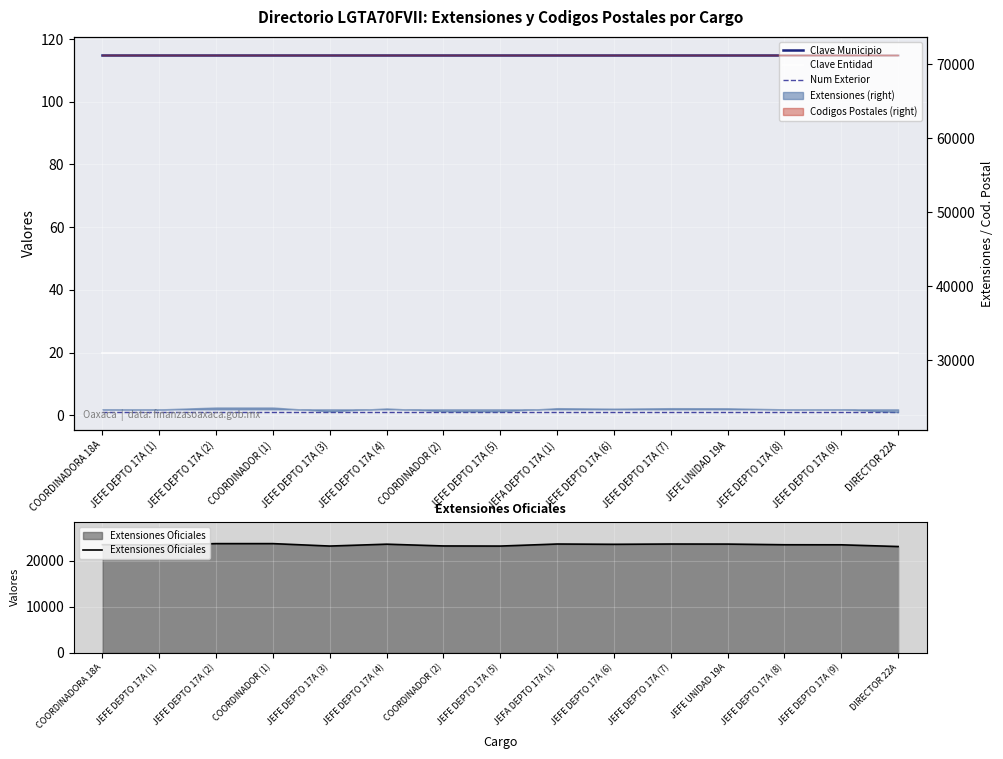

True or false: Num Exterior and Clave Municipio cross at least once.

False